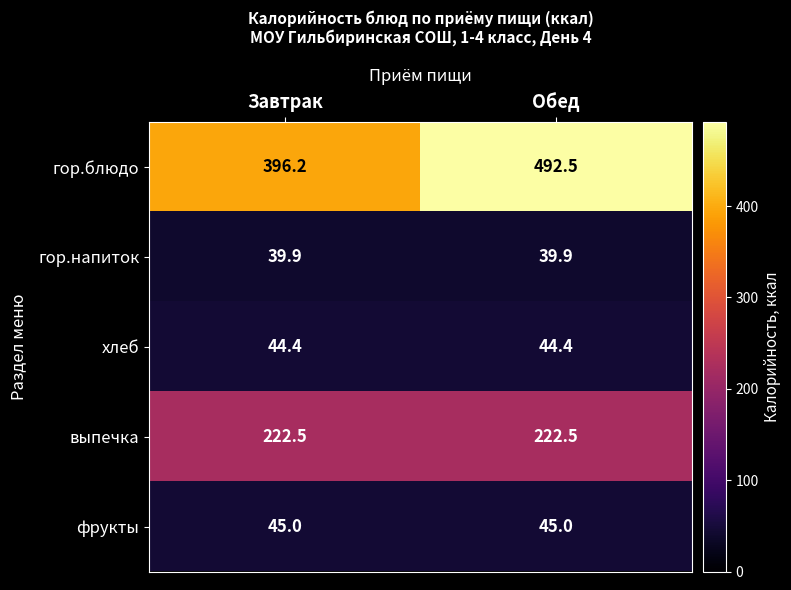

Rank the series at Обед from lowest to highest value.

гор.напиток, хлеб, фрукты, выпечка, гор.блюдо